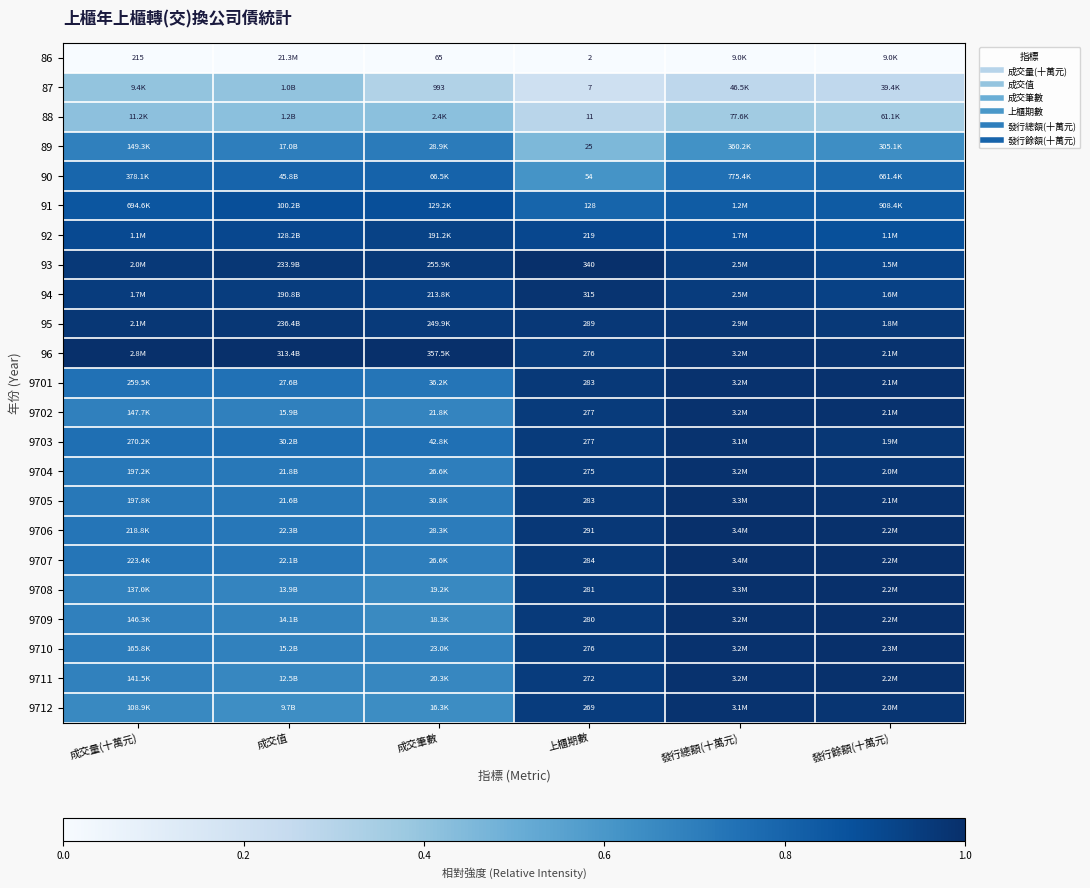

The value of 95 at 發行總額(十萬元) is 0.7. True or false?

False